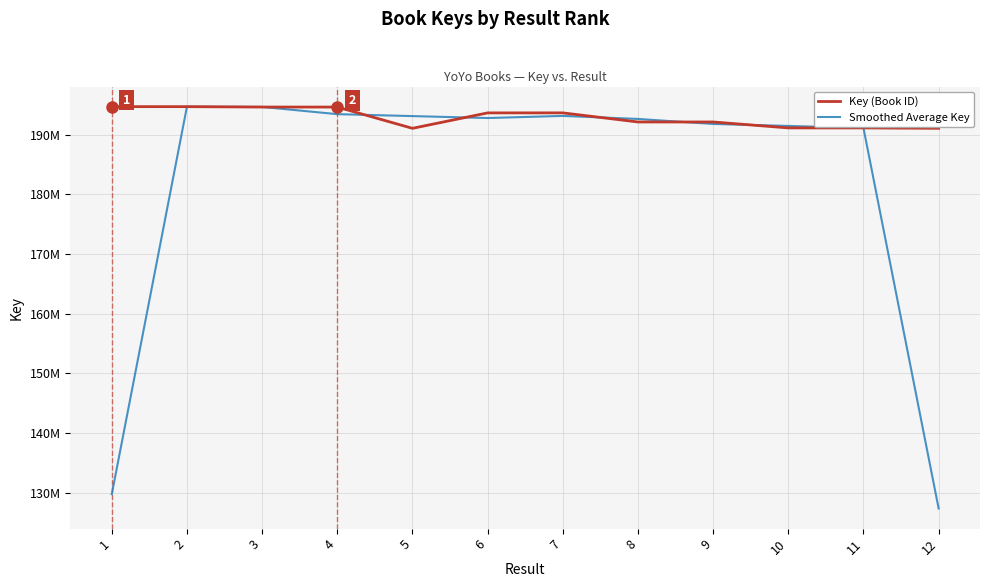

Does the chart display data point markers on the line(s)?

No